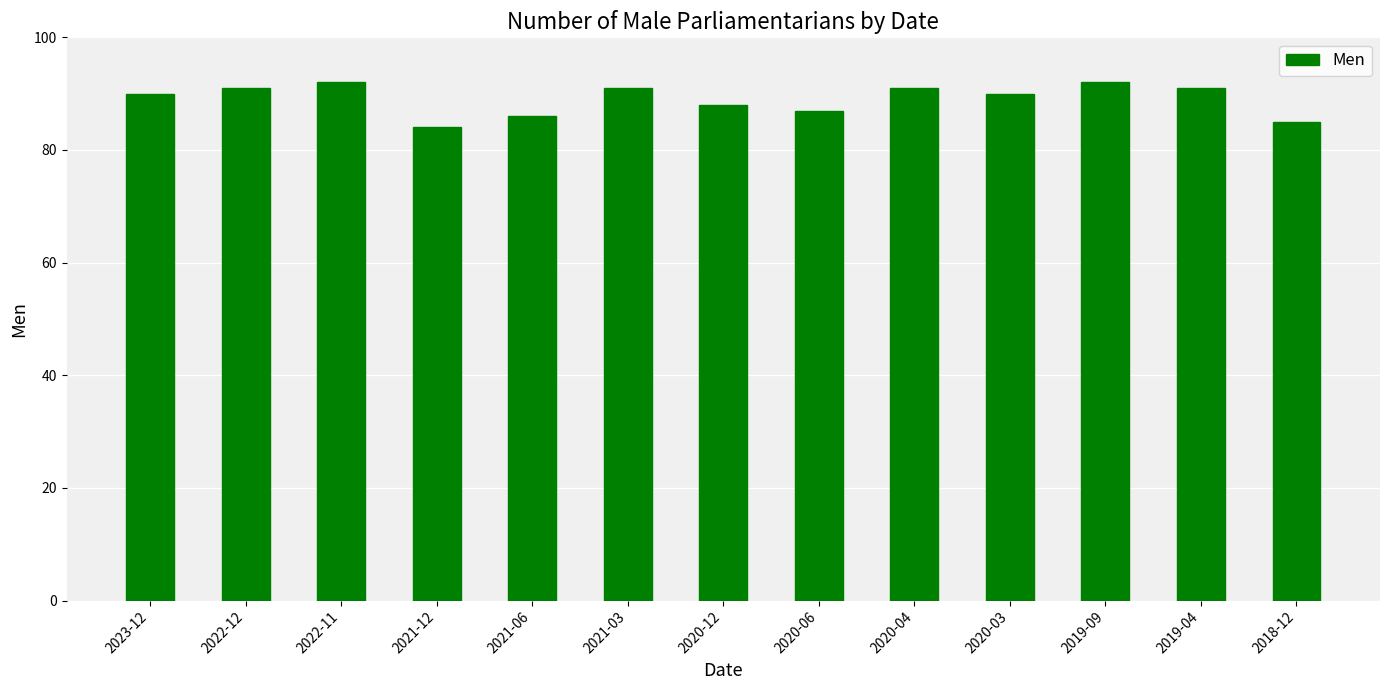

Are the bars horizontal?

No